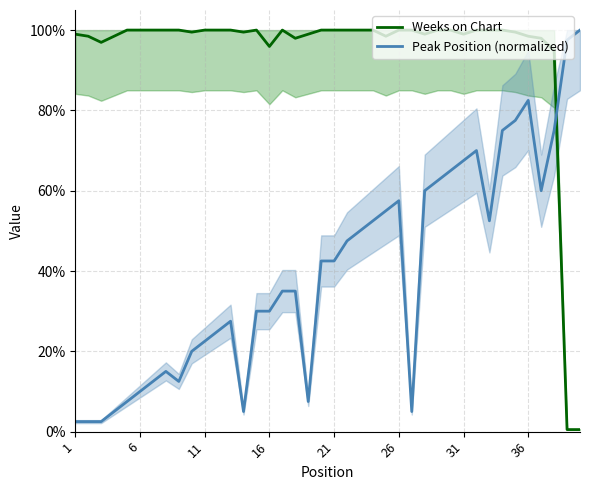

True or false: Peak Position (normalized) has a value of 0.0 at 11.

False